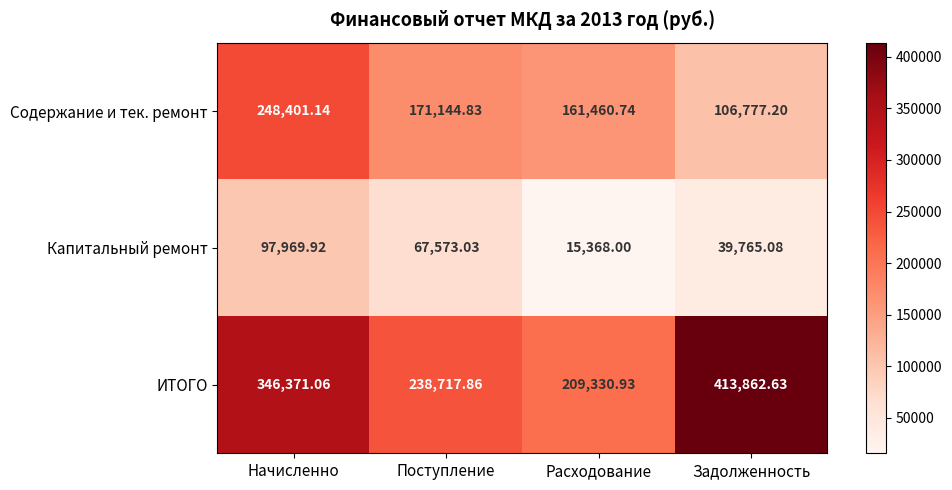

How many data points does each series have?

4